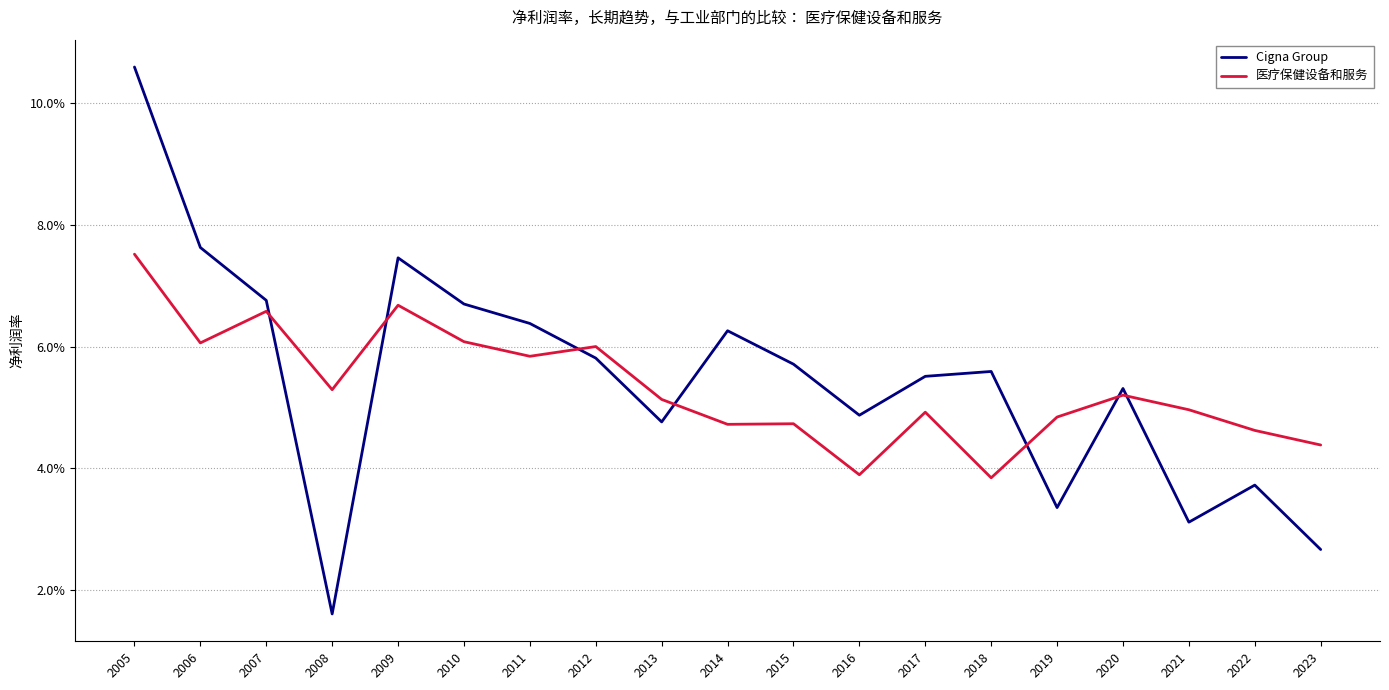

What are all the series names shown in the legend?

Cigna Group, 医疗保健设备和服务